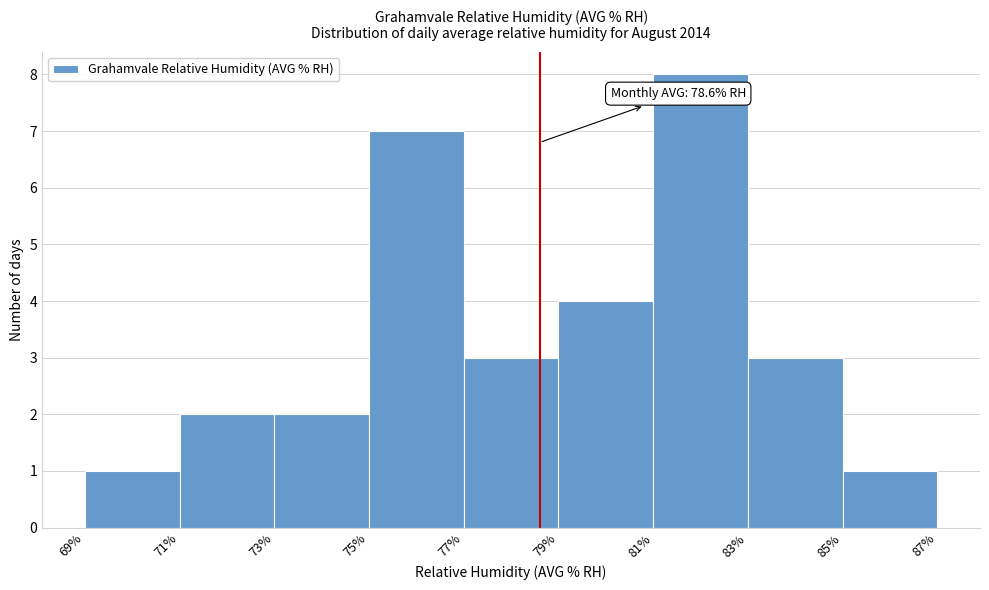

Which range on the x-axis has the tallest bar?

81% to 83%